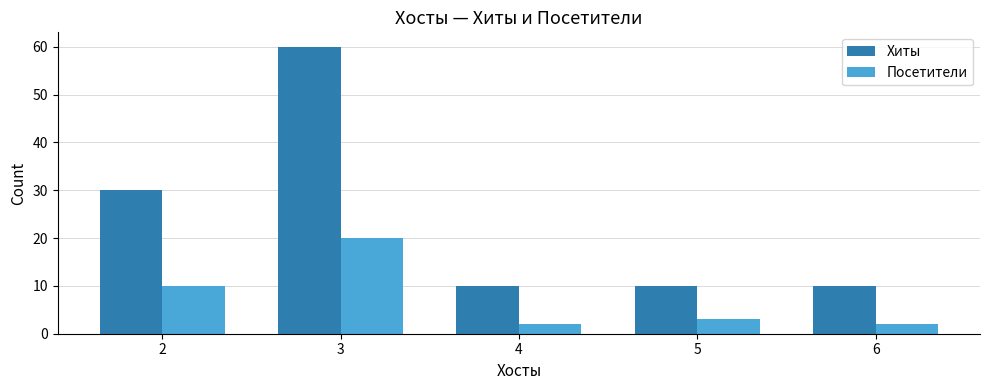

What is the difference between the Посетители values at 3 and 6?

18